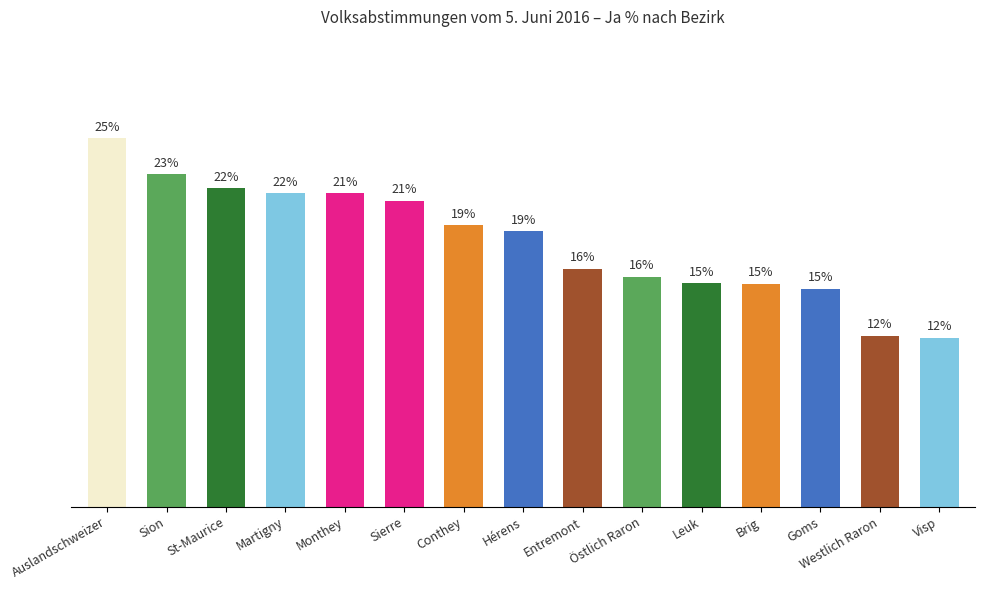

Is it true that the value at Sierre is 21.0?

True